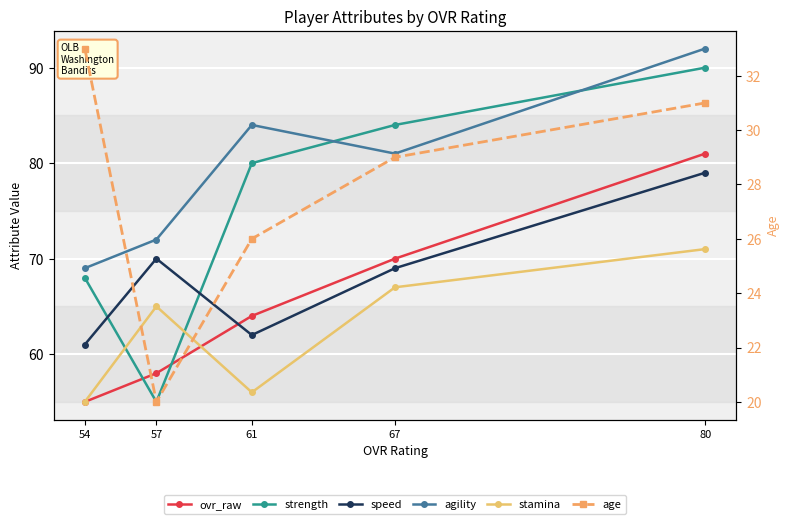

Count the number of data series in this chart.

6